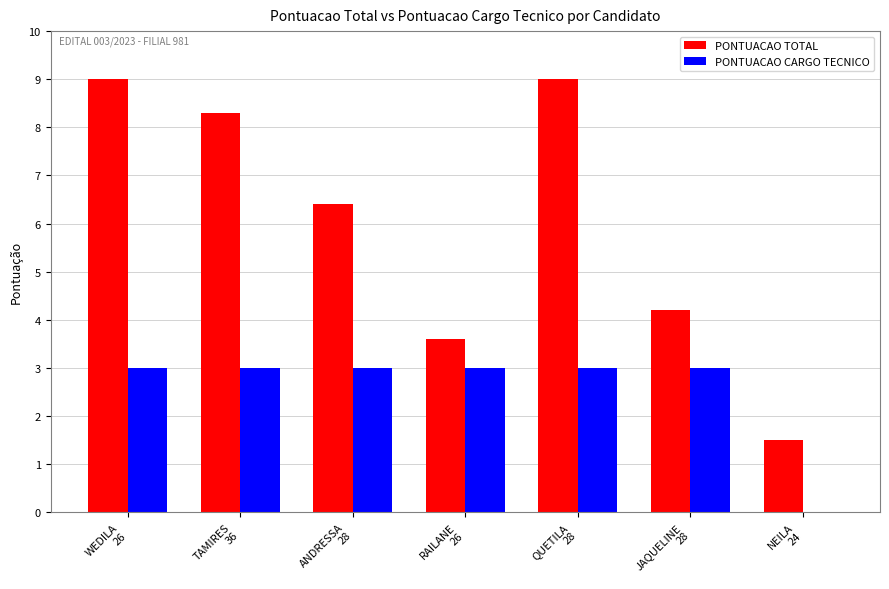

Which series has the largest total across all categories?

PONTUACAO TOTAL